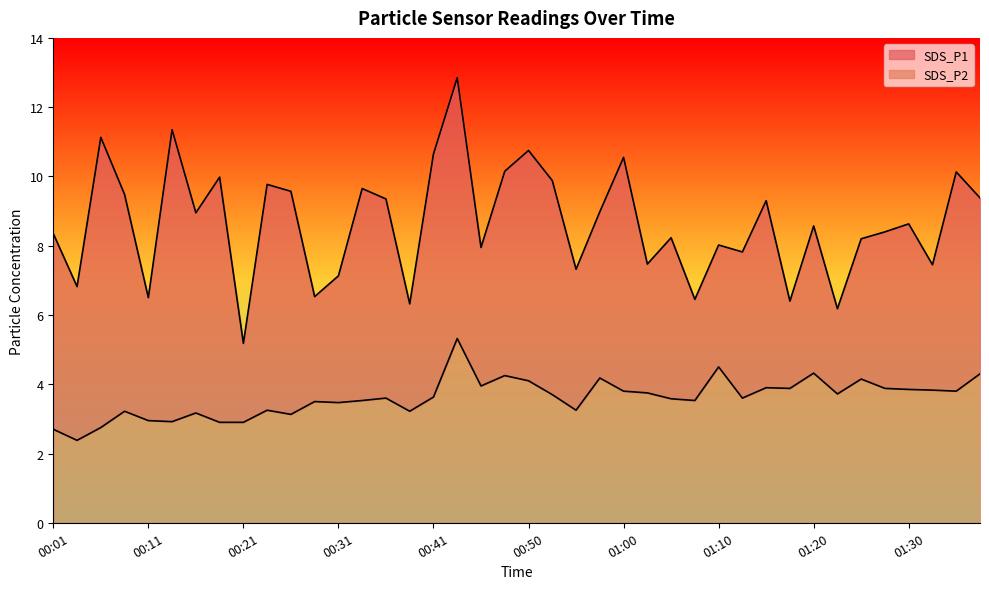

At which category does SDS_P1 reach its first local valley?

00:04